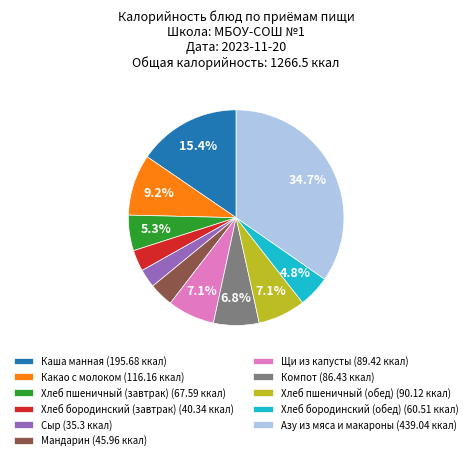

What percentage is the Какао с молоком slice, to the nearest percent?

9%